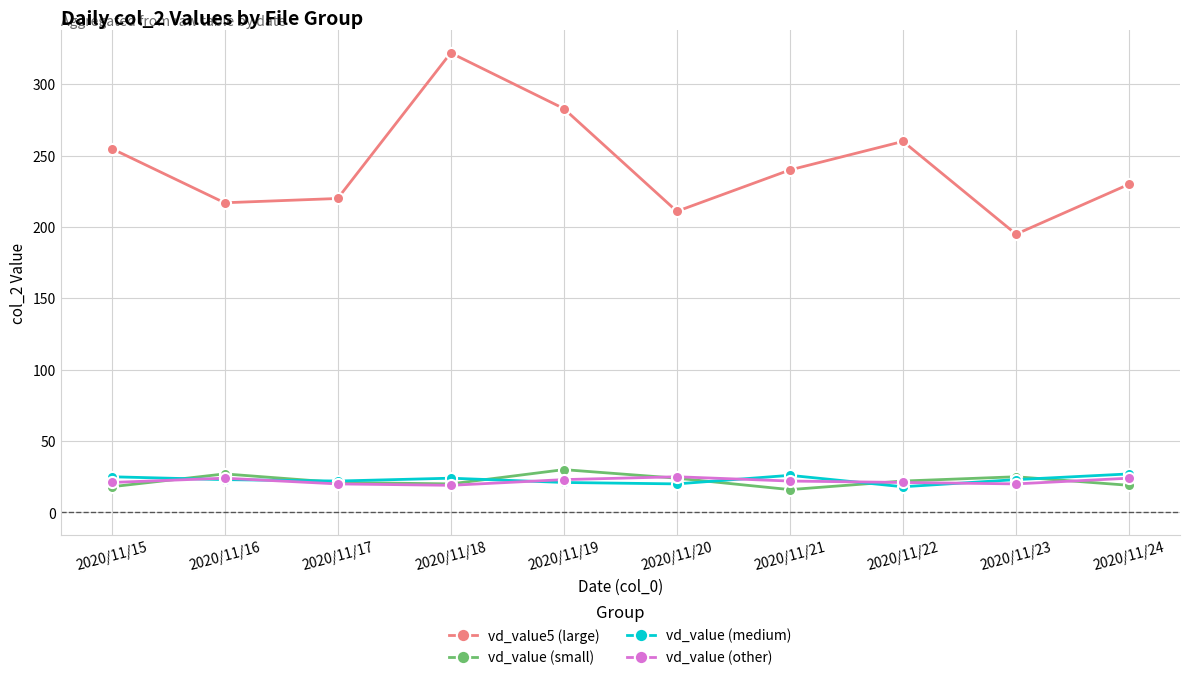

What is the maximum value for vd_value (medium)?

27